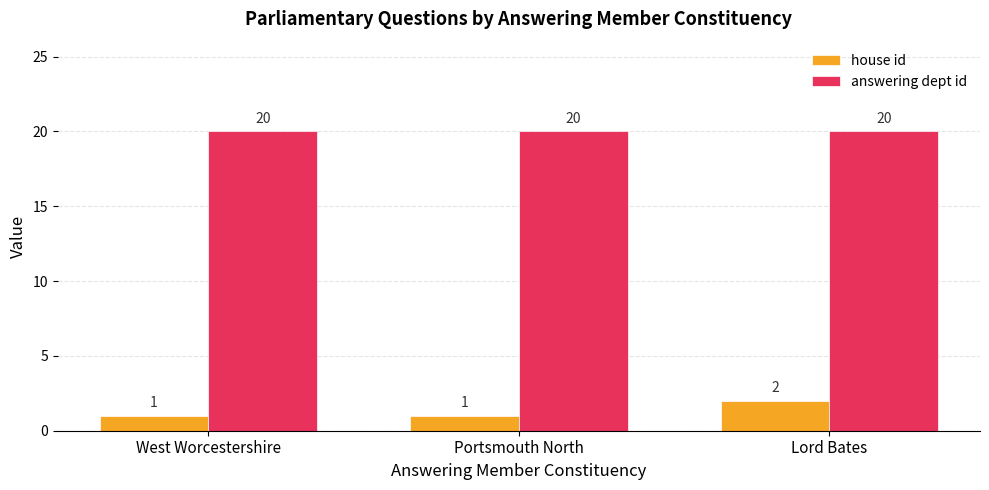

What is the value of the answering dept id bar at the 3rd from the left?

20